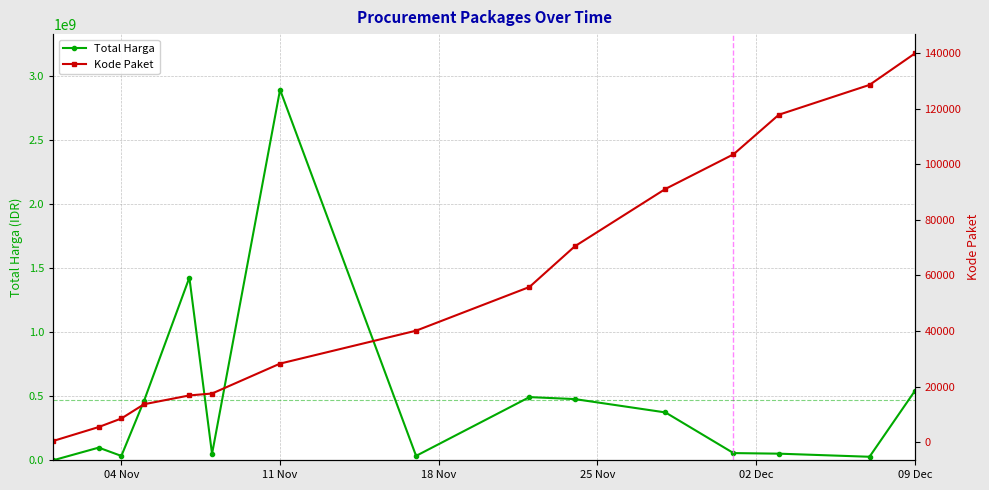

True or false: Total Harga has more than 0 points higher than both neighbors.

True